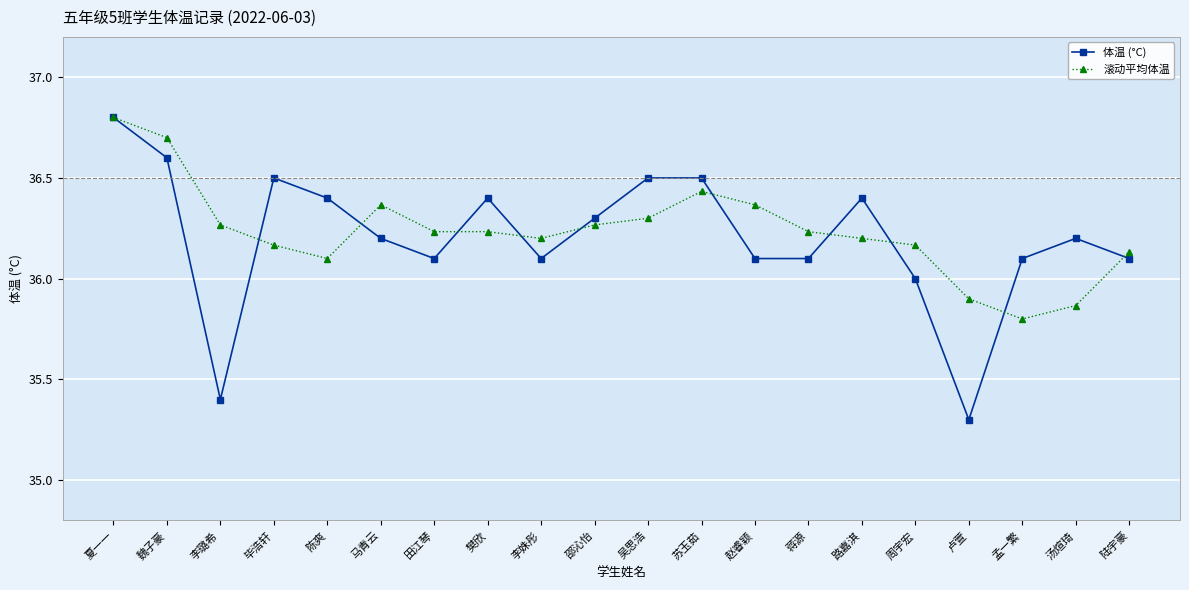

Count the number of data series in this chart.

2